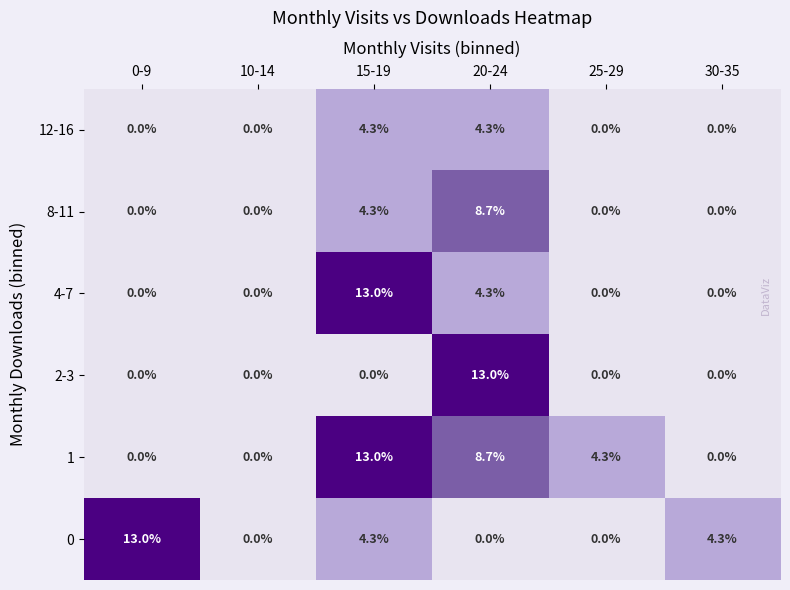

At how many categories does at least one series exceed 12?

3